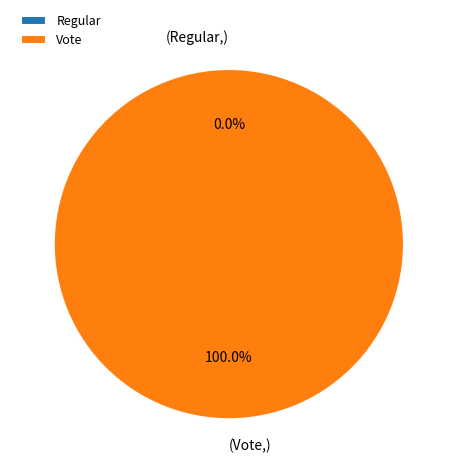

What is the total percentage of Regular and Vote?

100.0%